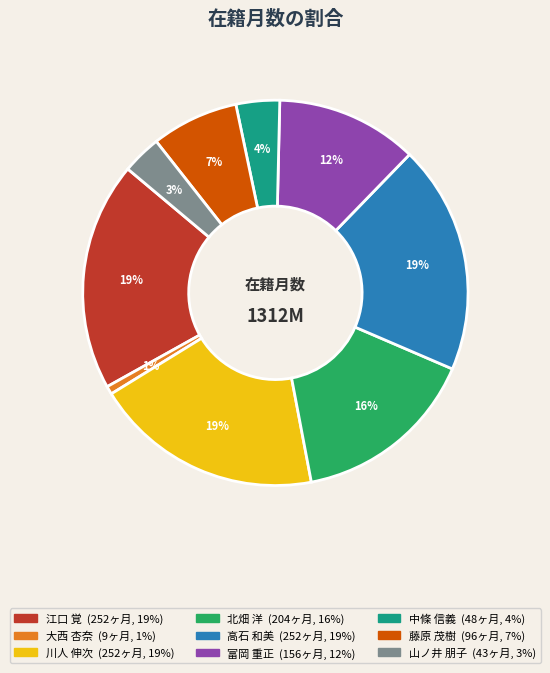

What is the smallest slice in the pie chart?

大西 杏奈